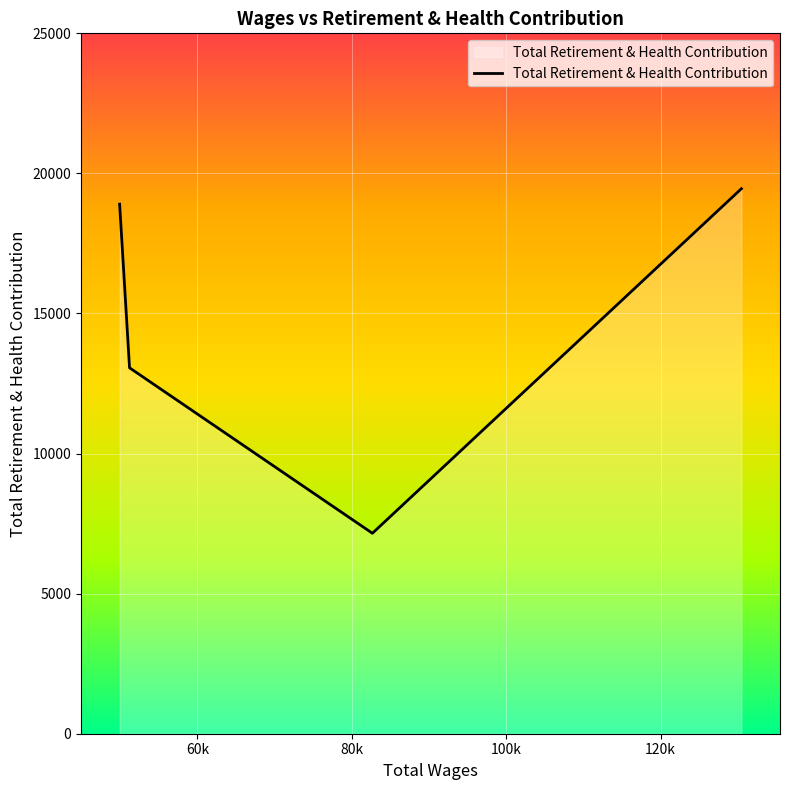

True or false: there are more than 1 points higher than both neighbors.

False